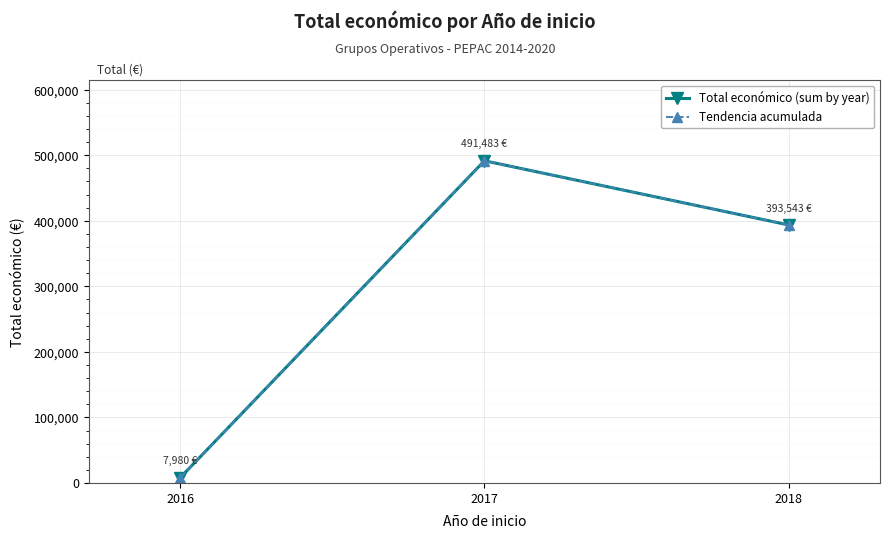

At which label does Total económico (sum by year) first exceed 393543?

2017